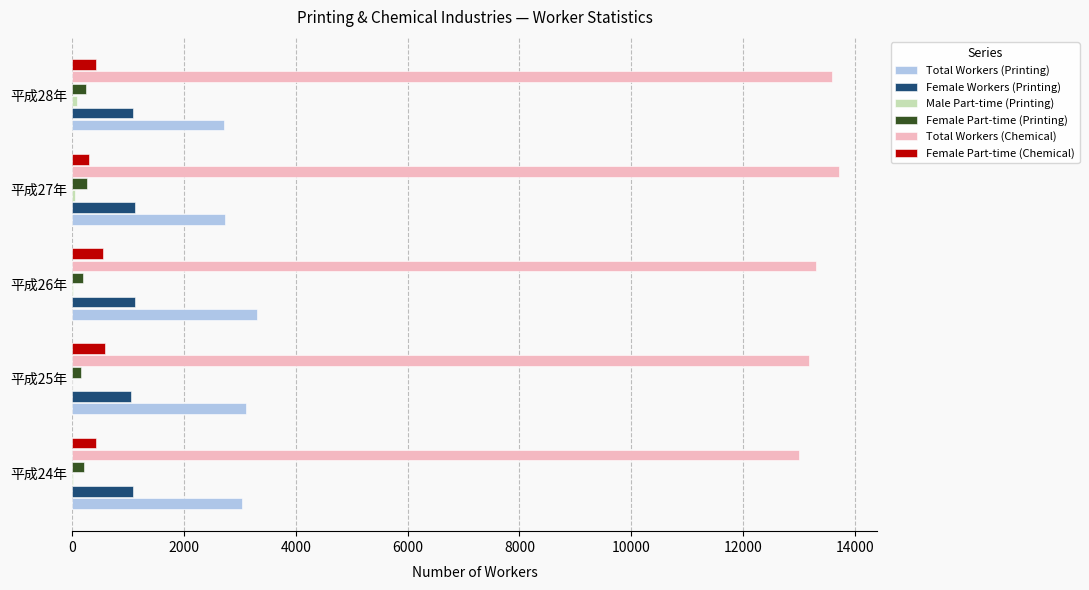

How many Total Workers (Chemical) values are between 13181 and 13588?

3